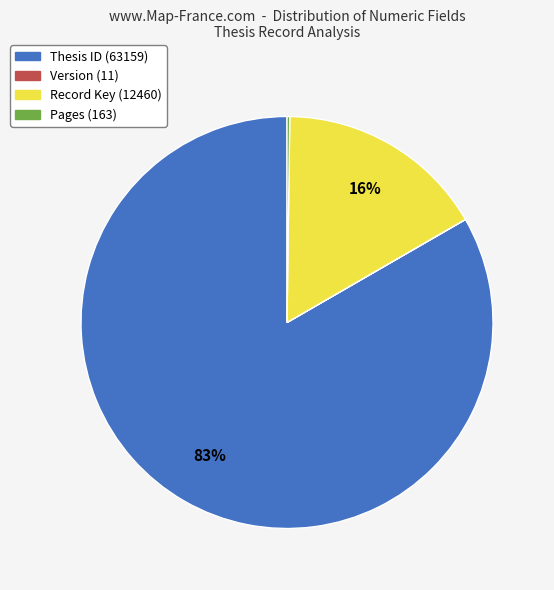

To the nearest percent, what is the average slice percentage?

25%